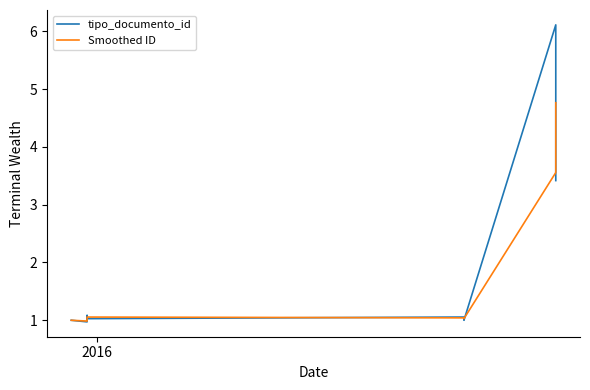

What is the highest value of the tipo_documento_id series?

6.1